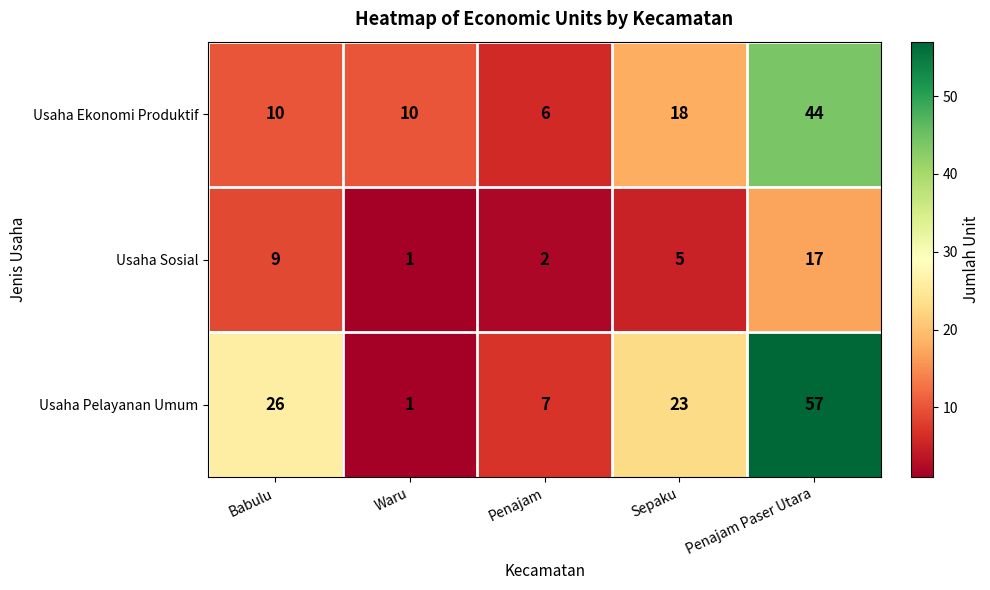

True or false: Usaha Pelayanan Umum has a value of 13 at Sepaku.

False